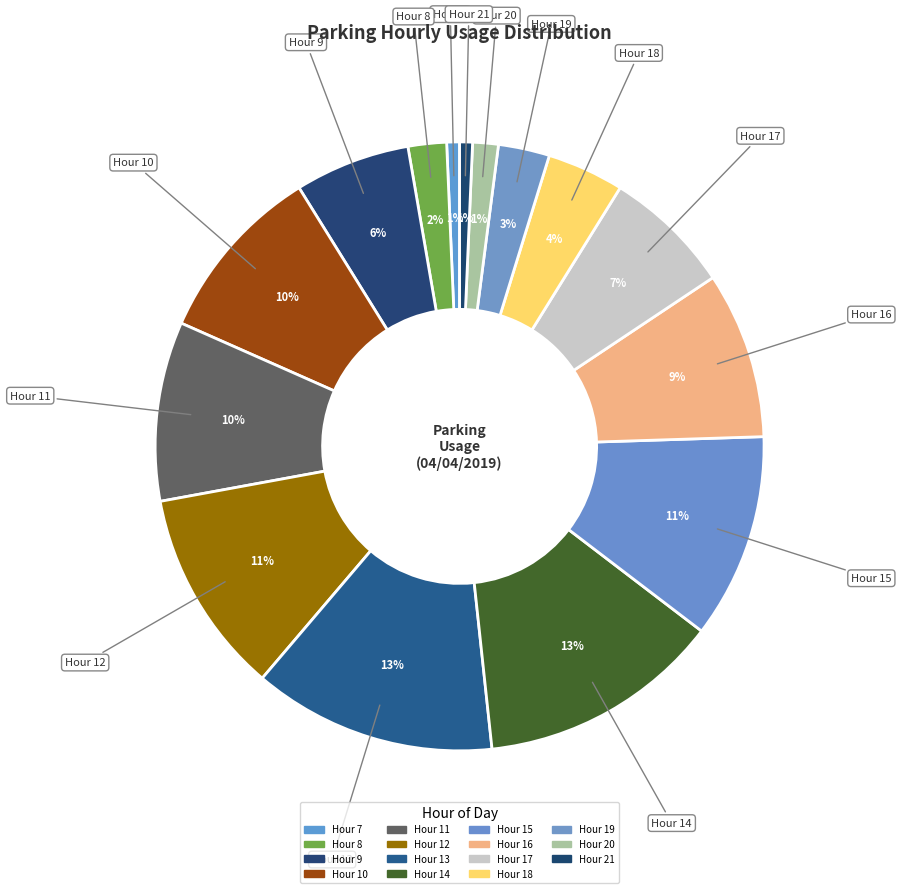

Is there any slice that represents more than half of the pie?

No